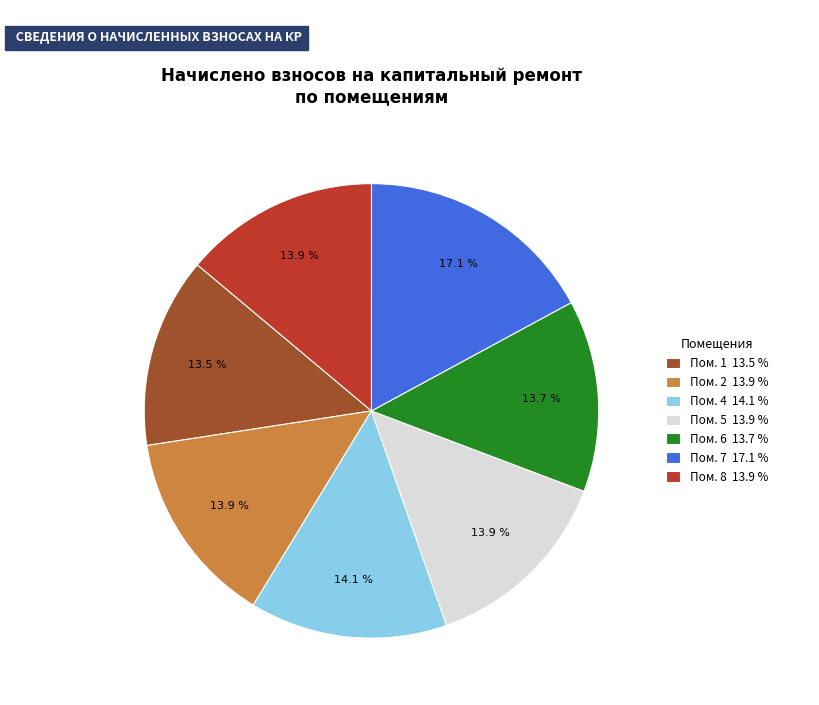

Is there any slice that represents more than half of the pie?

No